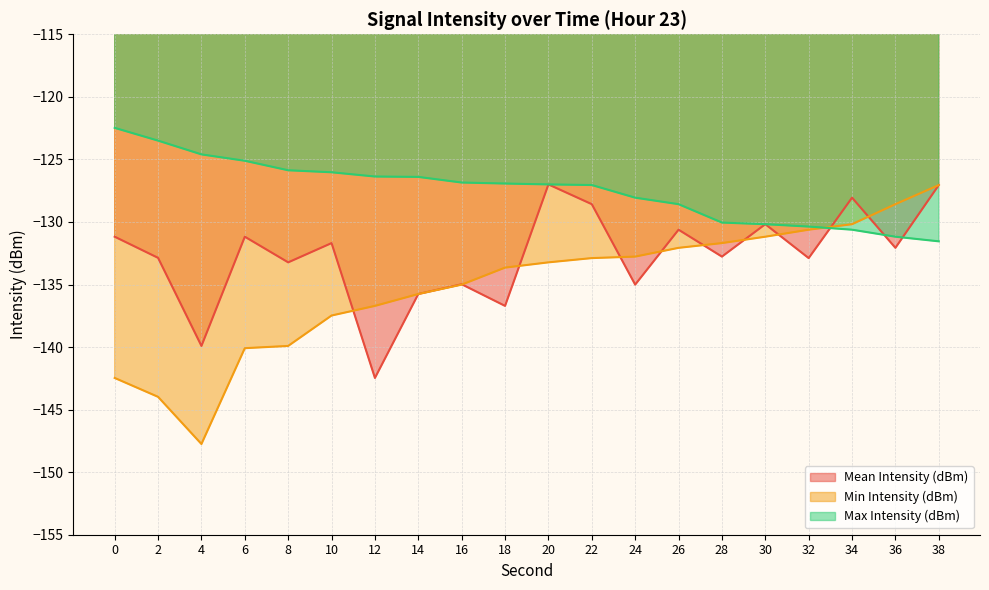

Which has a higher value, 4 or 28?

28